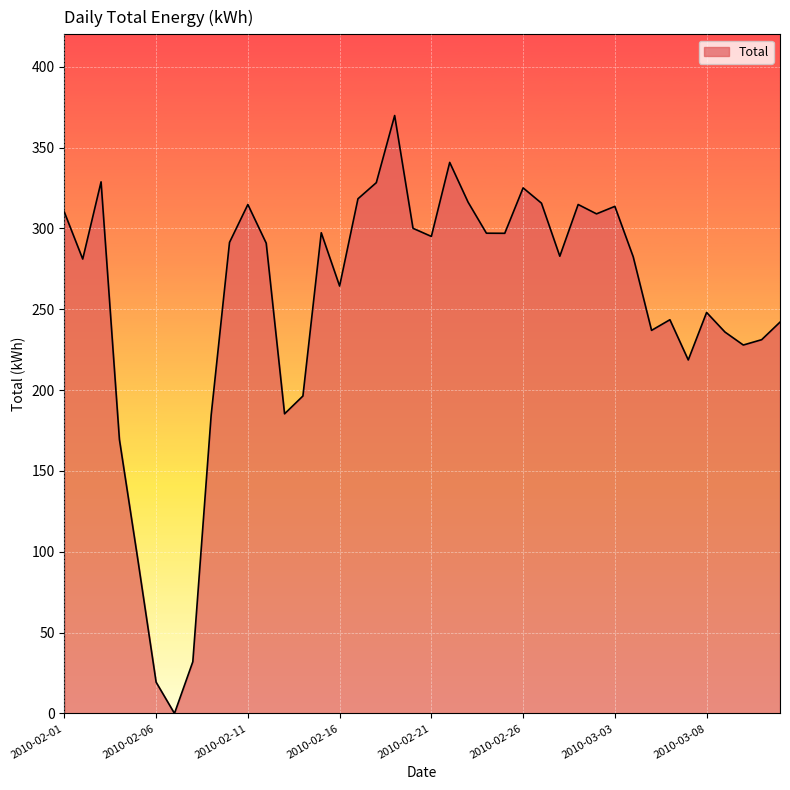

What is the maximum value shown in the chart?

369.8